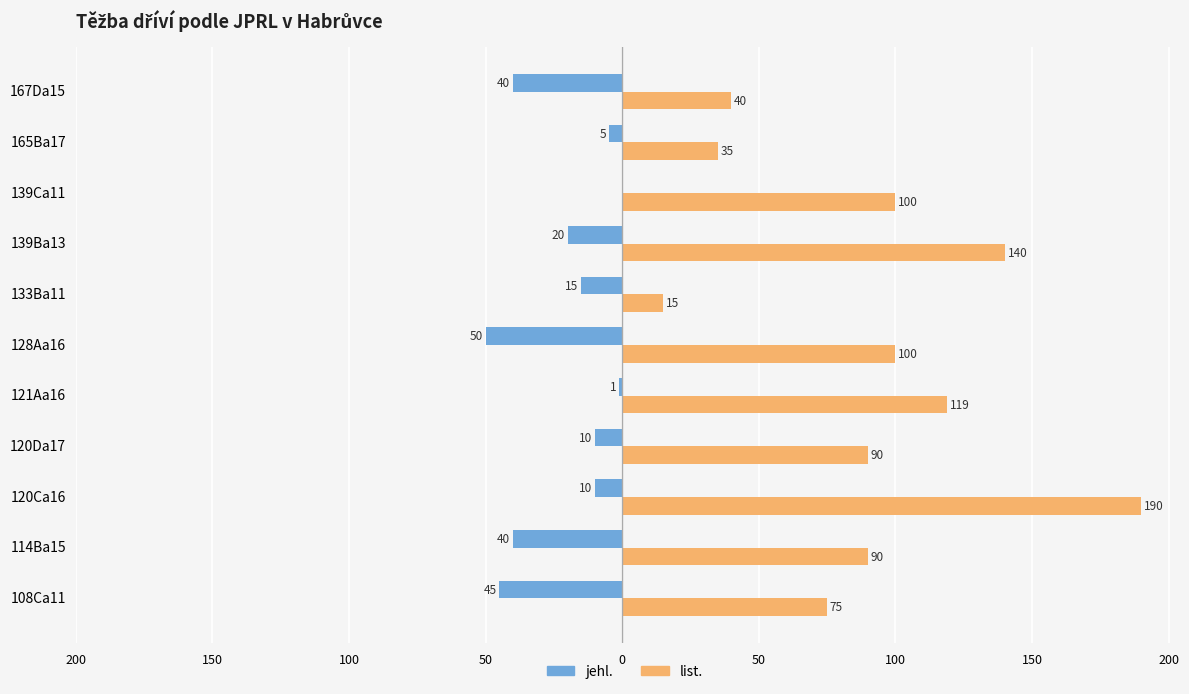

What are all the series names shown in the legend?

jehl., list.